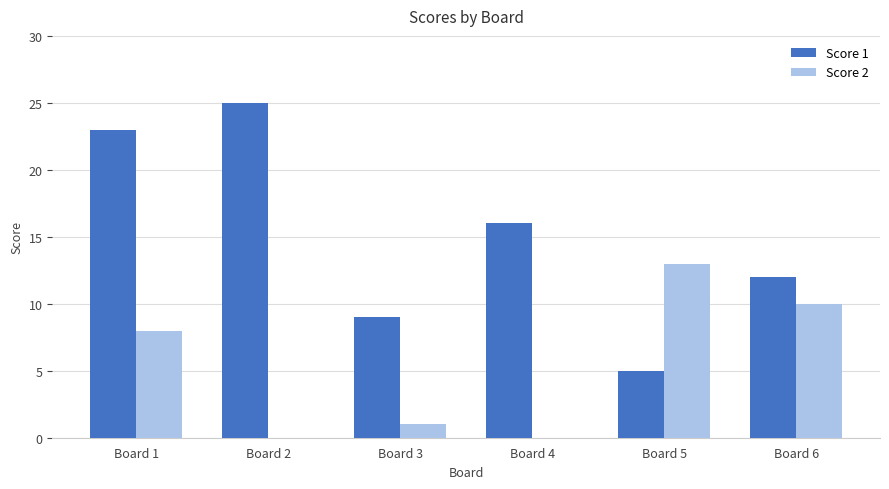

What is the highest value of the Score 2 series?

13